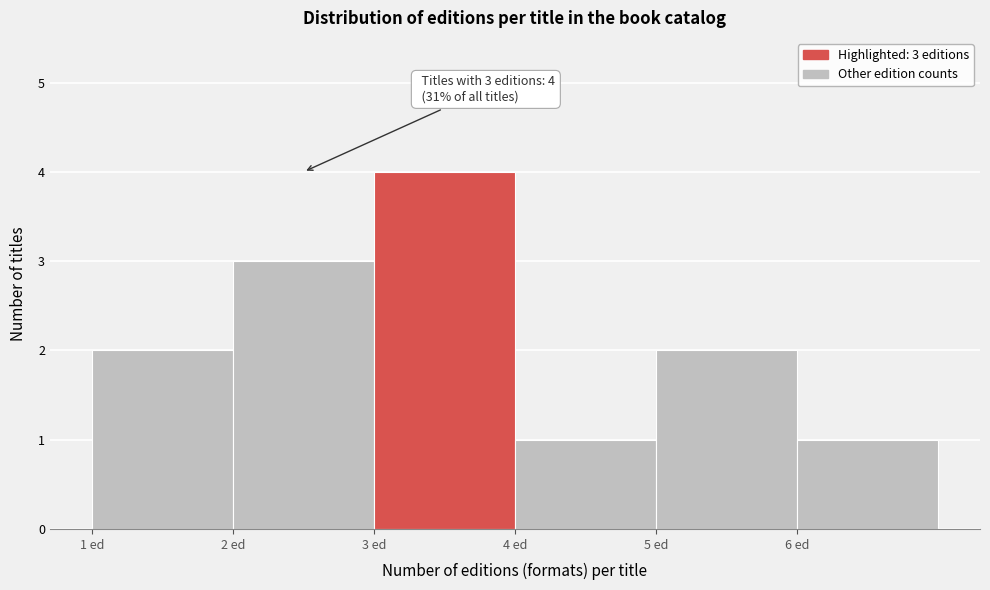

Over which range of the x-axis is the bar tallest?

3 to 4